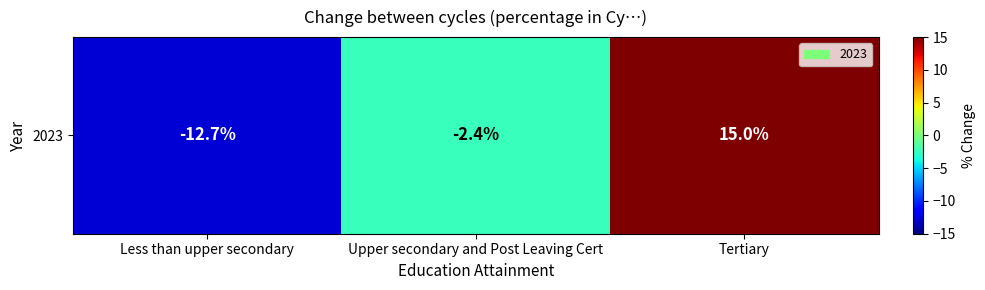

Which label corresponds to the largest value in the chart?

Tertiary